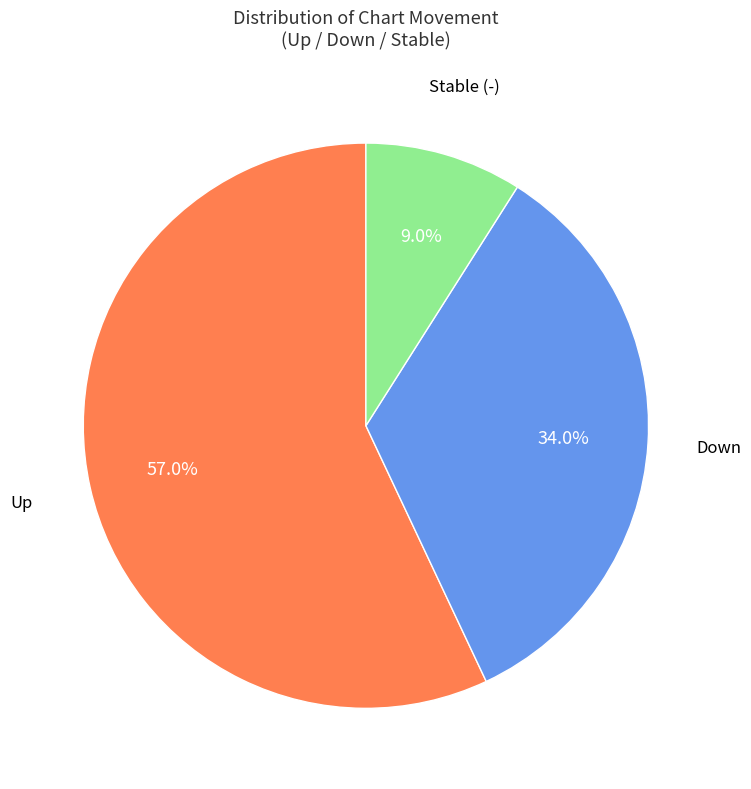

Is there any slice that represents more than half of the pie?

Yes